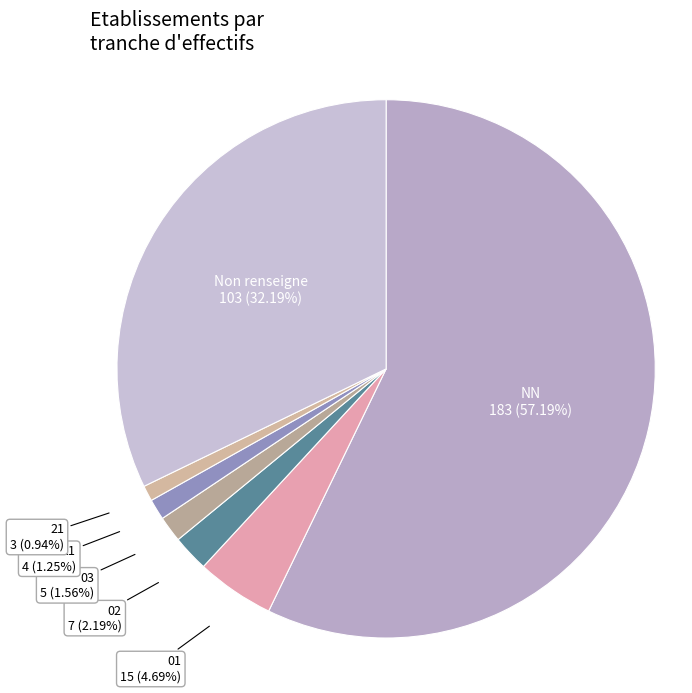

Combined, do 01 and 02 account for over 50%?

No